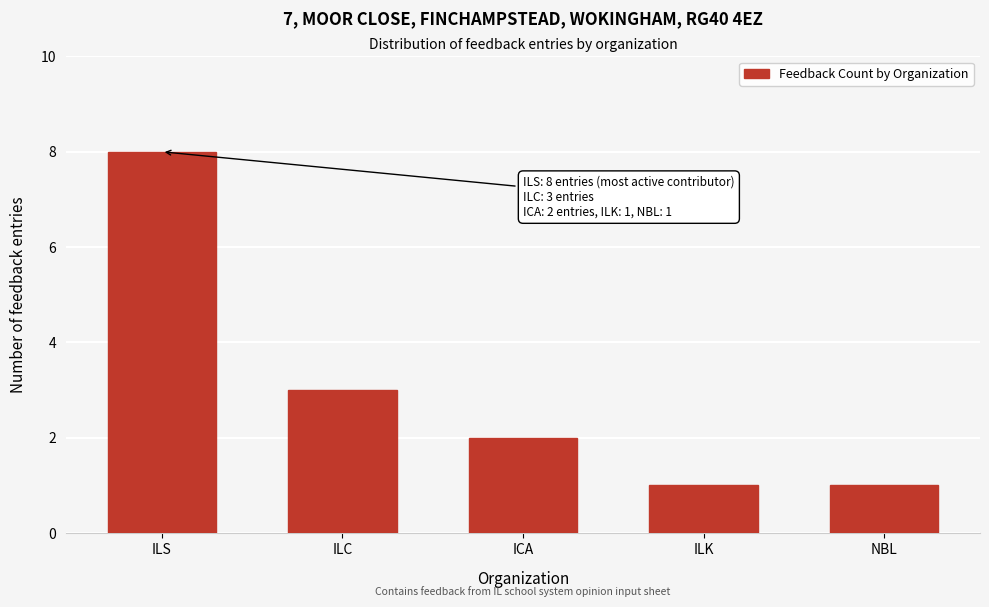

Reading left to right, transcribe all the data shown in this chart.

ILS=8	ILC=3	ICA=2	ILK=1	NBL=1